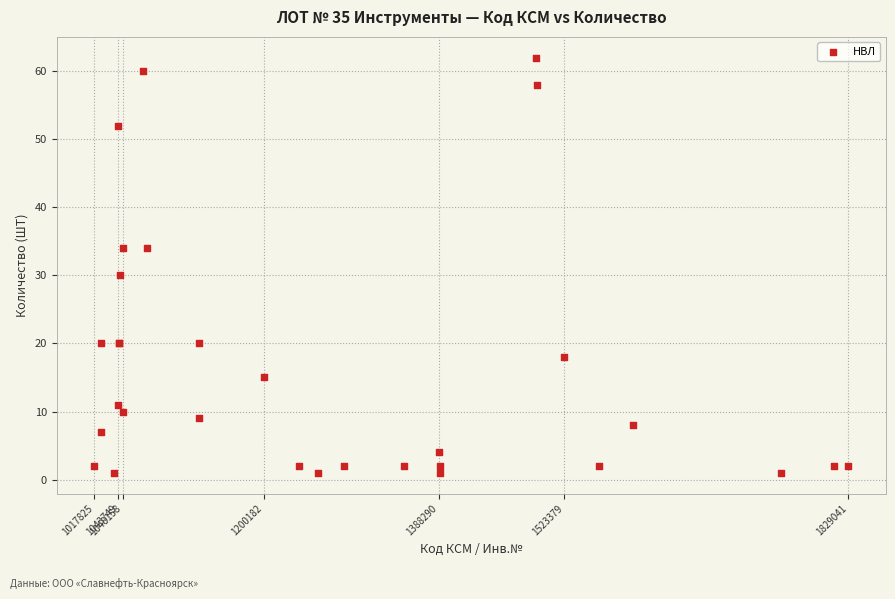

What Y value in the scatter plot is closest to 31?

30